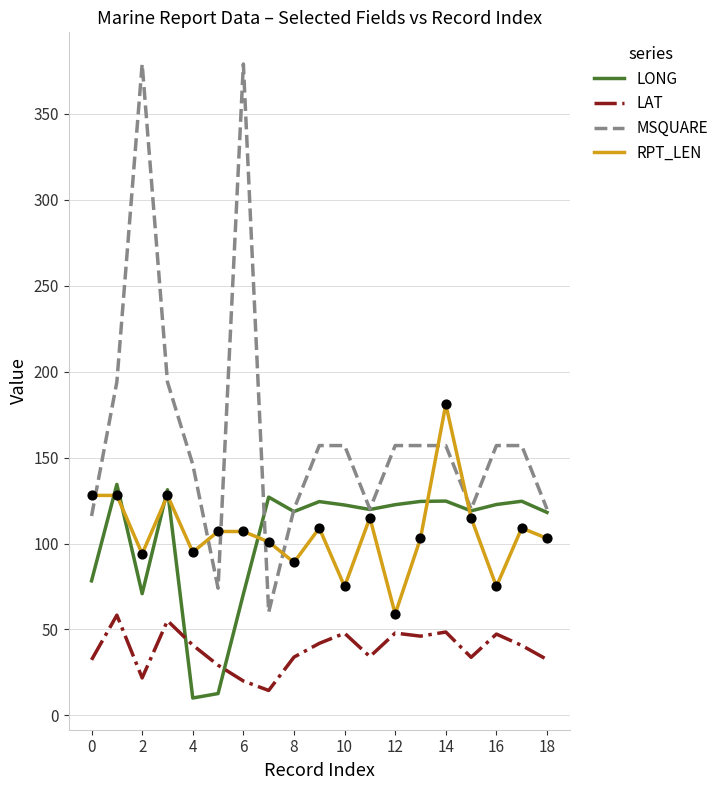

Which series has the largest total across all categories?

MSQUARE